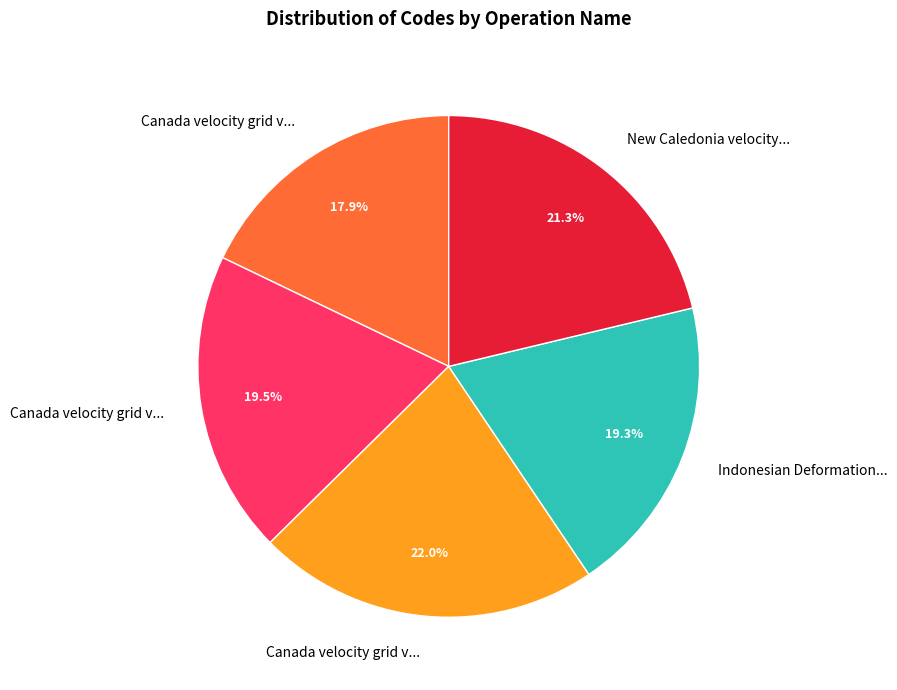

Is there a majority slice in this chart?

No